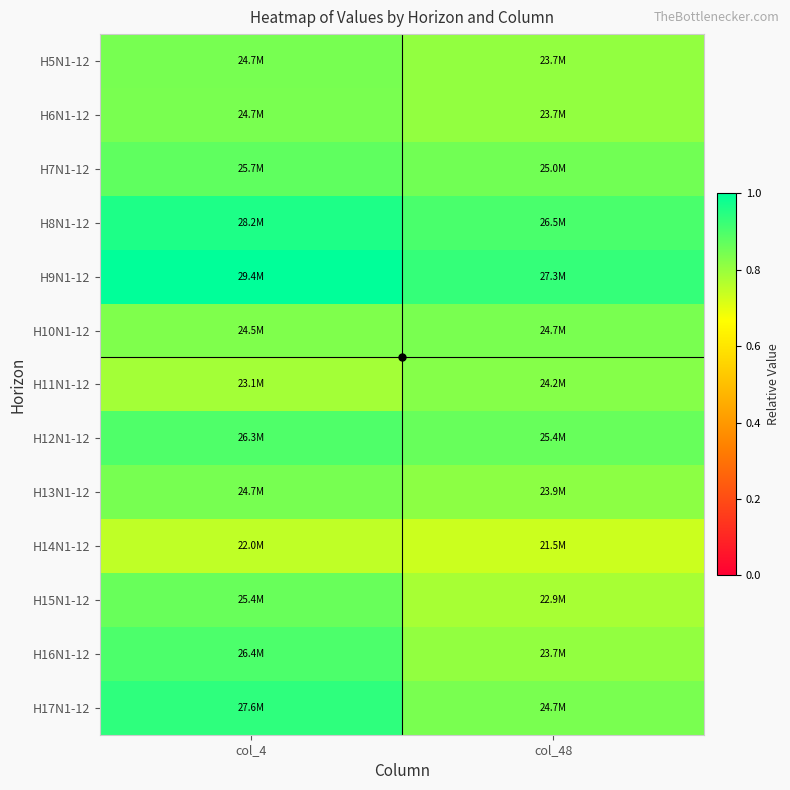

Reading left to right, transcribe all the data shown in this chart.

H5N1-12: col_4=0.8	col_48=0.8
H6N1-12: col_4=0.8	col_48=0.8
H7N1-12: col_4=0.9	col_48=0.9
H8N1-12: col_4=1.0	col_48=0.9
H9N1-12: col_4=1.0	col_48=0.9
H10N1-12: col_4=0.8	col_48=0.8
H11N1-12: col_4=0.8	col_48=0.8
H12N1-12: col_4=0.9	col_48=0.9
H13N1-12: col_4=0.8	col_48=0.8
H14N1-12: col_4=0.7	col_48=0.7
H15N1-12: col_4=0.9	col_48=0.8
H16N1-12: col_4=0.9	col_48=0.8
H17N1-12: col_4=0.9	col_48=0.8